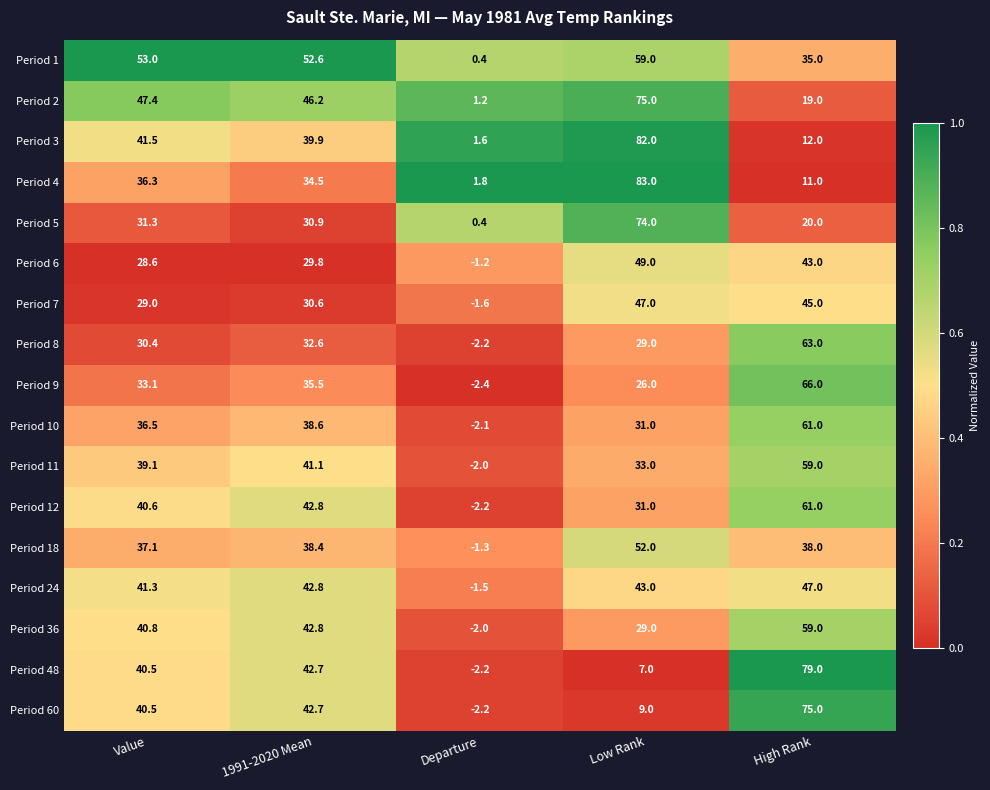

What is the difference between the maximum and minimum values in the Period 7 series?

48.6